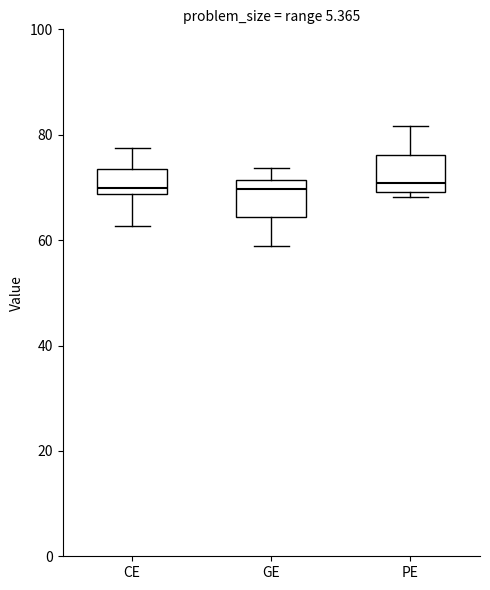

Reading left to right, read every box against the y-axis: the position of its median line, the range the box covers, and the ends of its whiskers. The values are not printed on the chart, so give them approximately, as read against the axis.

CE: median 70, box 68 to 74, whiskers 62 to 78
GE: median 70, box 64 to 72, whiskers 58 to 74
PE: median 70 (just above the box's lower edge), box 70 to 76, whiskers 68 to 82